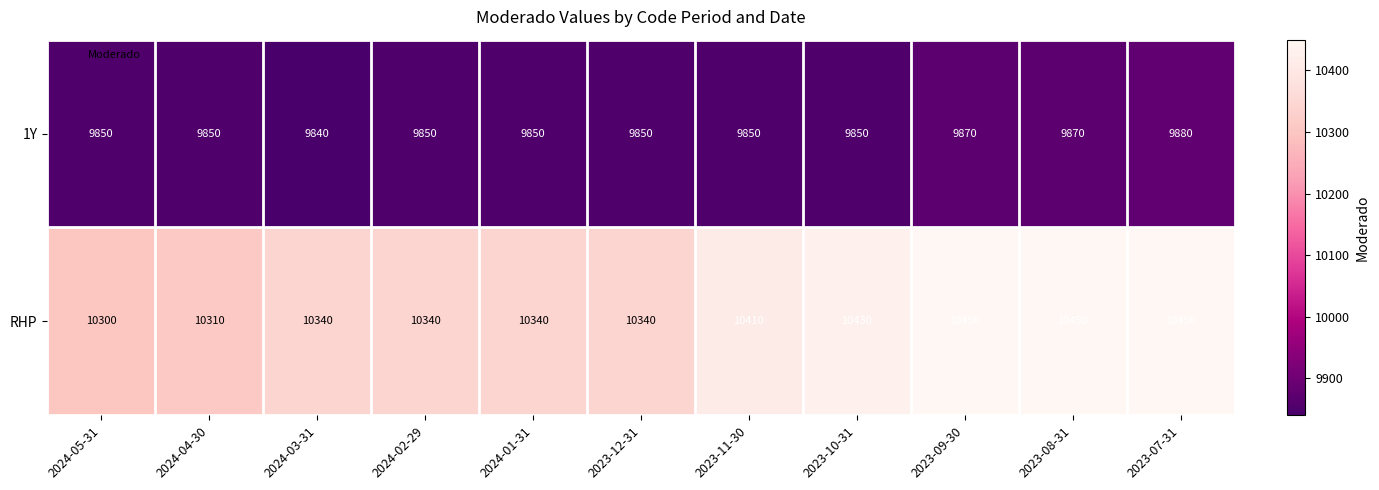

Which series has the largest range (max minus min)?

RHP